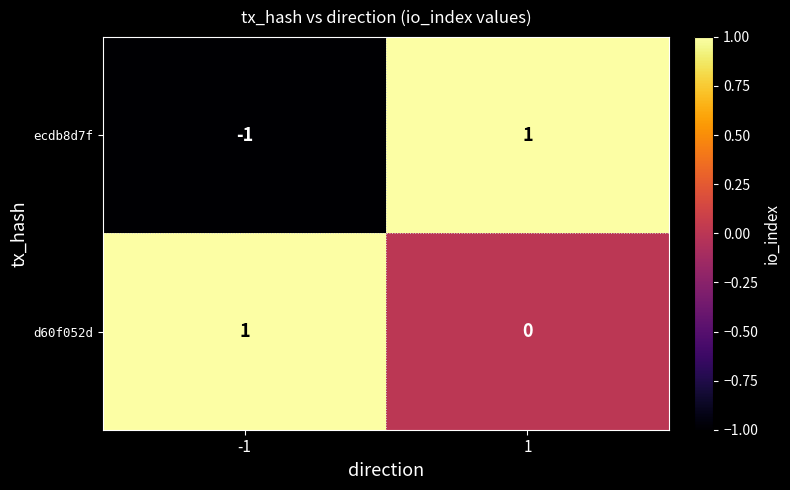

Between -1 and 1, which series saw the biggest shift?

ecdb8d7f